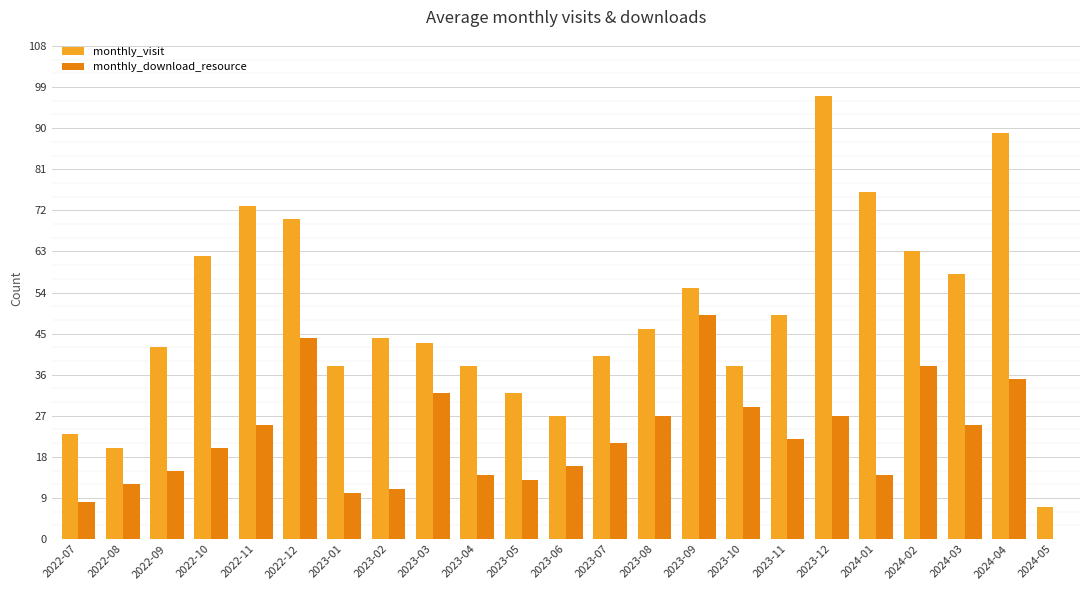

Is it true that monthly_visit equals 76 at 2024-01?

True